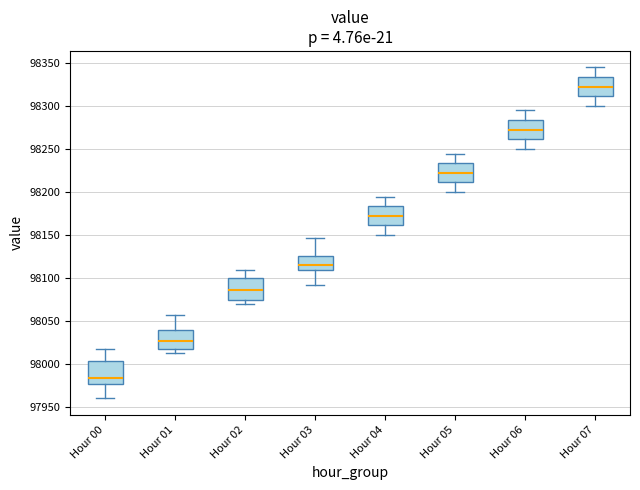

Reading left to right, transcribe this box plot: for each box, give where its median line is, the range the box spans, and where its two whiskers end, as read against the y-axis. The values are not printed on the chart, so give them approximately, as read against the axis.

Hour 00: median 97985, box 97975 to 98005, whiskers 97960 to 98020
Hour 01: median 98025, box 98020 to 98040, whiskers 98015 to 98055
Hour 02: median 98085, box 98075 to 98100, whiskers 98070 to 98110
Hour 03: median 98115, box 98110 to 98125, whiskers 98090 to 98145
Hour 04: median 98175, box 98160 to 98185, whiskers 98150 to 98195
Hour 05: median 98225, box 98210 to 98235, whiskers 98200 to 98245
Hour 06: median 98275, box 98260 to 98285, whiskers 98250 to 98295
Hour 07: median 98325, box 98310 to 98335, whiskers 98300 to 98345